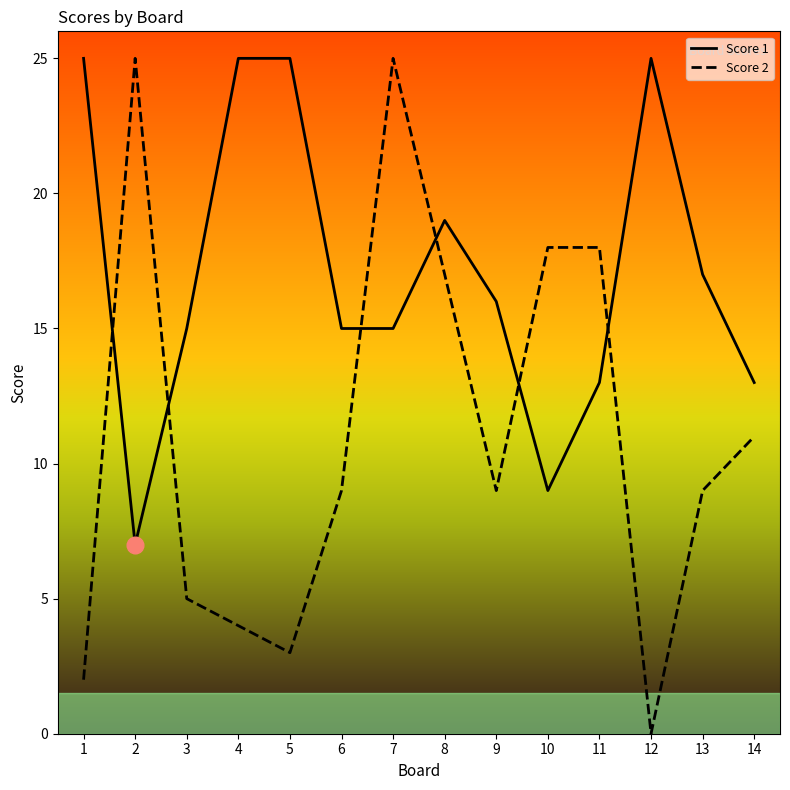

Is this an area chart (filled region under the line)?

No